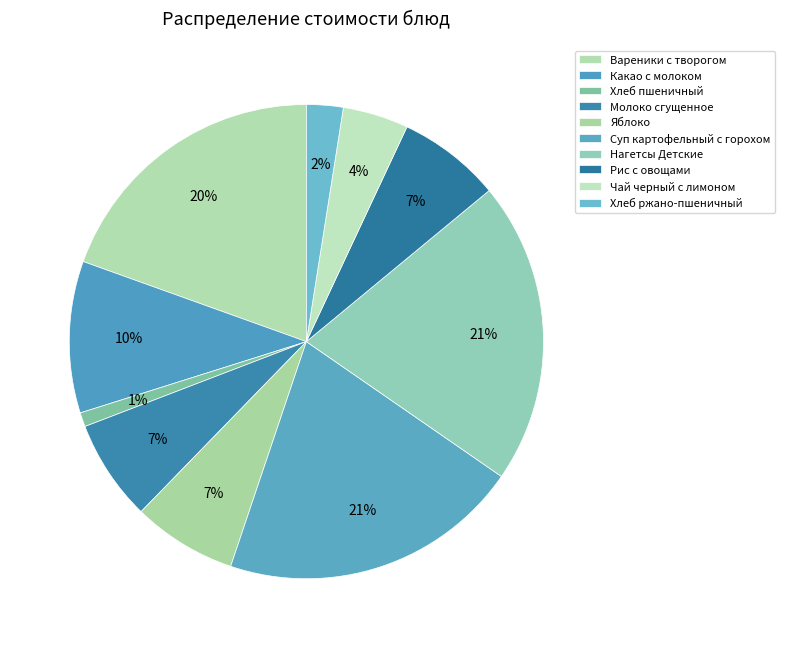

Which slice is the smallest?

Хлеб пшеничный